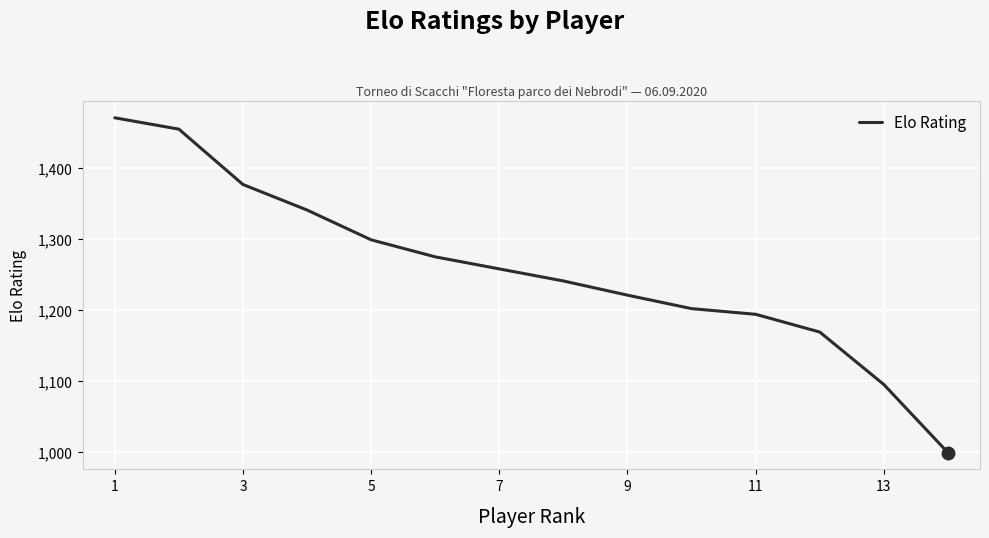

Reading left to right, what are all the values shown in this chart?

1471	1455	1377	1341	1299	1275	1258	1241	1221	1202	1194	1169	1095	999